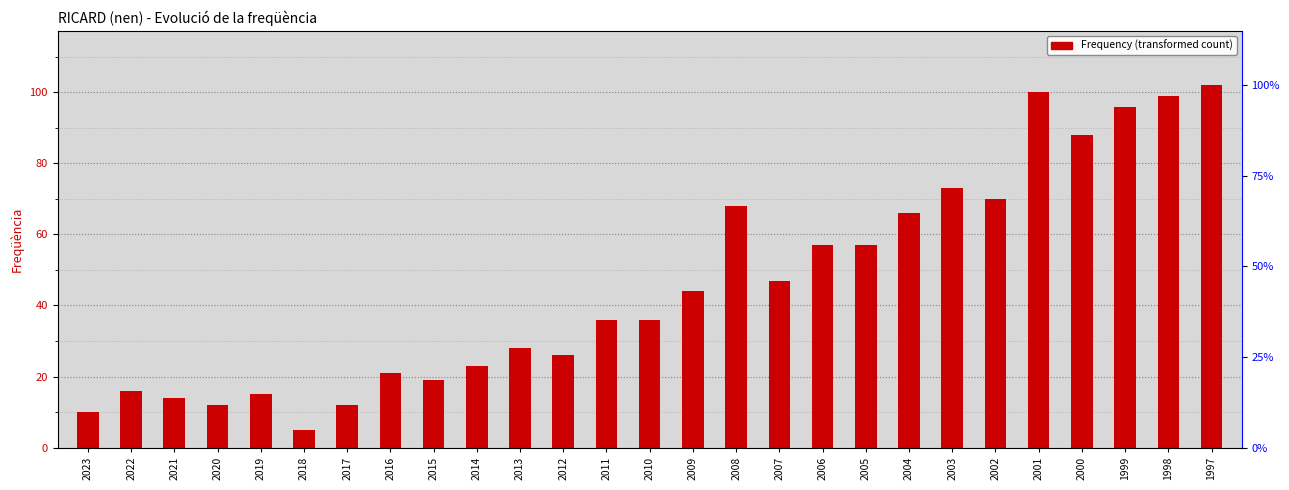

The value at 2002 is 70. True or false?

True